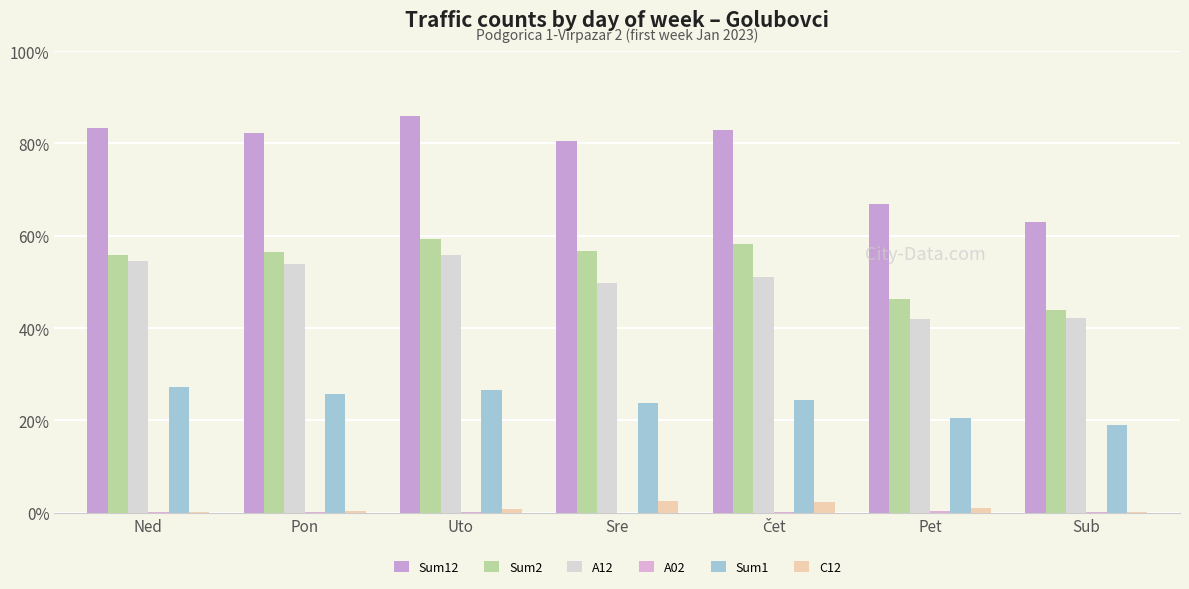

Reading left to right, transcribe all the data shown in this chart.

Sum12: Ned=4163	Pon=4110	Uto=4295	Sre=4028	Čet=4141	Pet=3347	Sub=3145
Sum2: Ned=2796	Pon=2829	Uto=2970	Sre=2835	Čet=2915	Pet=2316	Sub=2195
A12: Ned=2722	Pon=2689	Uto=2793	Sre=2483	Čet=2548	Pet=2098	Sub=2113
A02: Ned=11	Pon=13	Uto=7	Sre=3	Čet=4	Pet=15	Sub=6
Sum1: Ned=1367	Pon=1281	Uto=1325	Sre=1193	Čet=1226	Pet=1031	Sub=950
C12: Ned=4	Pon=16	Uto=46	Sre=123	Čet=120	Pet=50	Sub=7